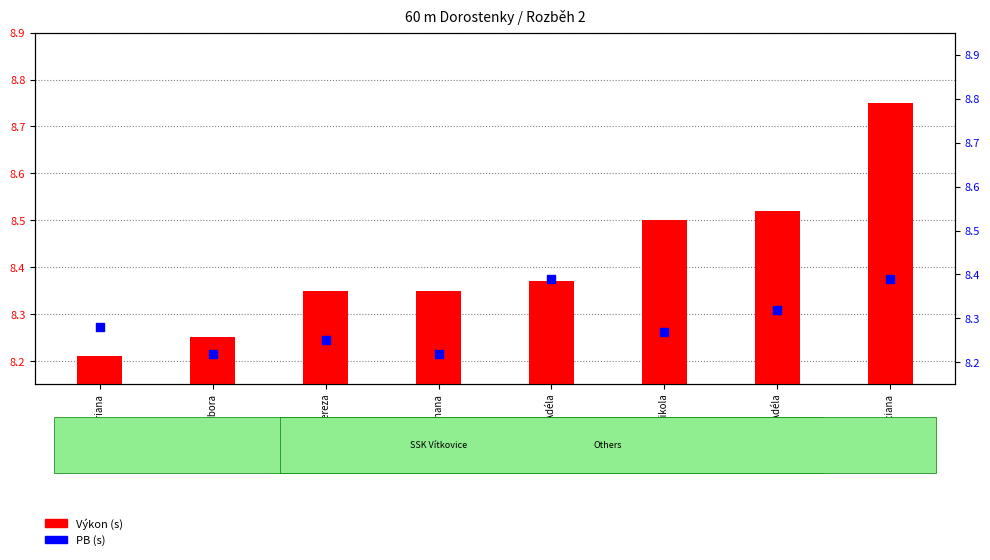

What is the total value across all series at M. Johana?

16.6